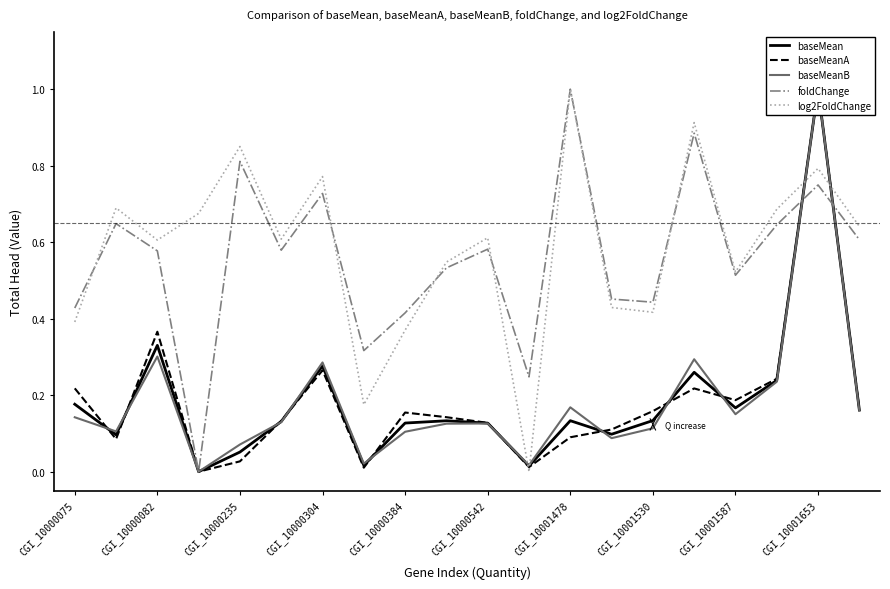

True or false: log2FoldChange has a value of 0.2 at CGI_10000542.

False